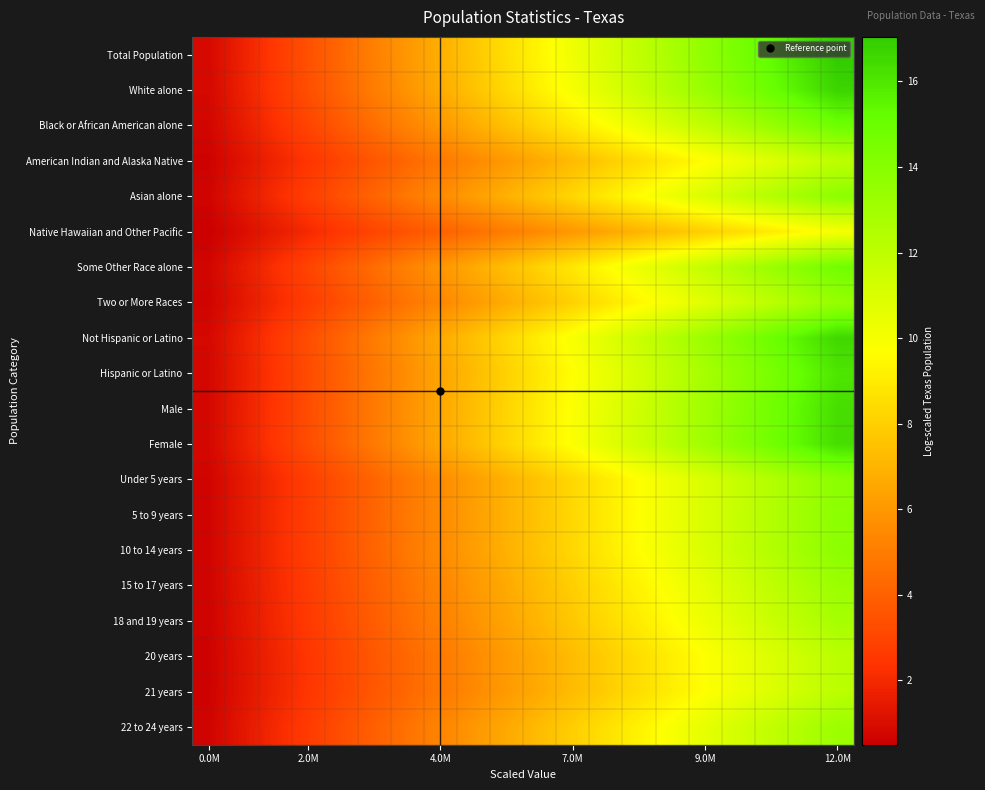

Which series has the widest spread of values?

Total Population